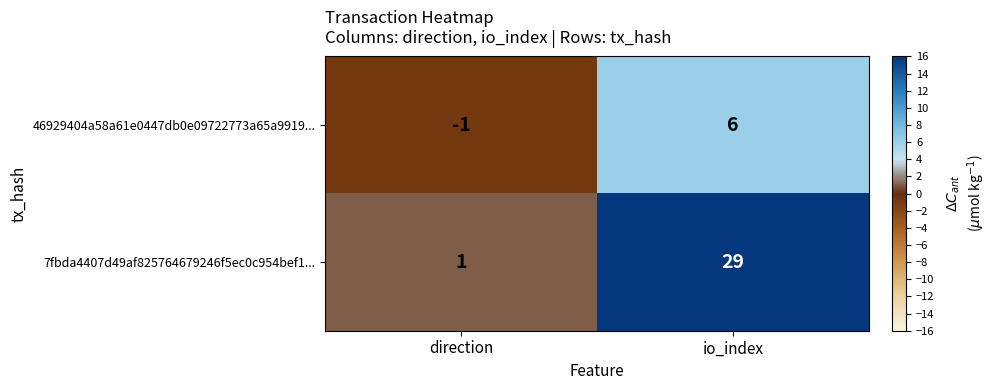

What is the approximate value of 7fbda4407d49af825764679246f5ec0c954bef1... at io_index, to the nearest 5?

30